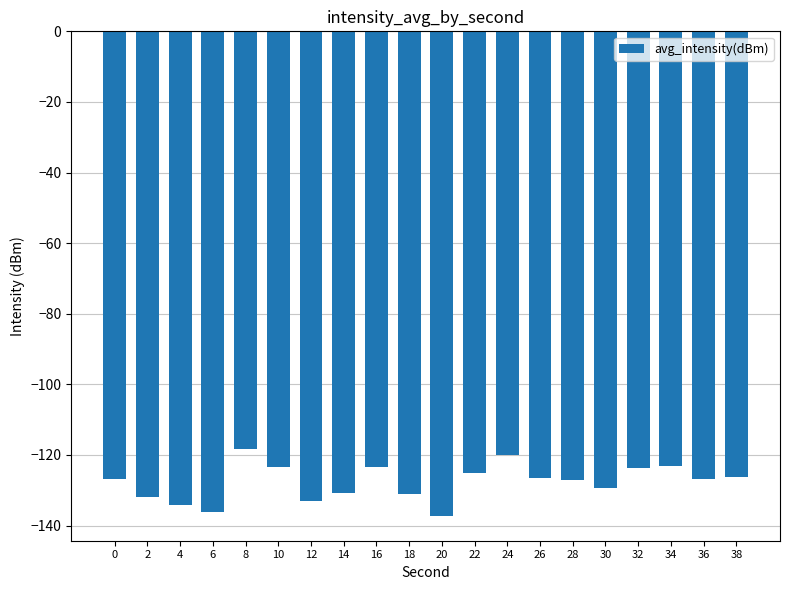

The chart shows a value of -202.5 at 30. True or false?

False